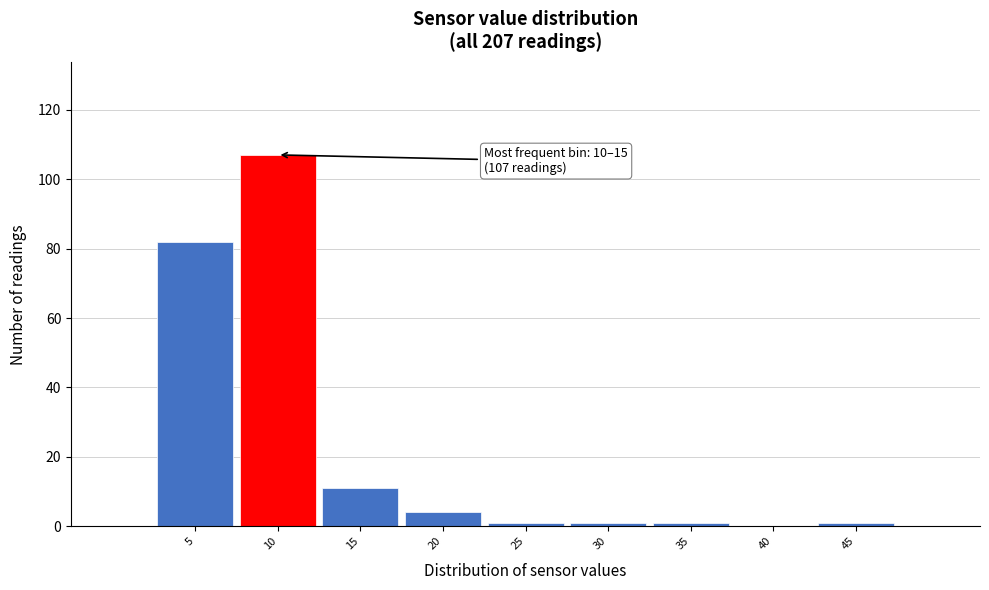

Reading left to right, extract all data points from this chart.

5=82	10=107	15=11	20=4	25=1	30=1	35=1	40=0	45=1